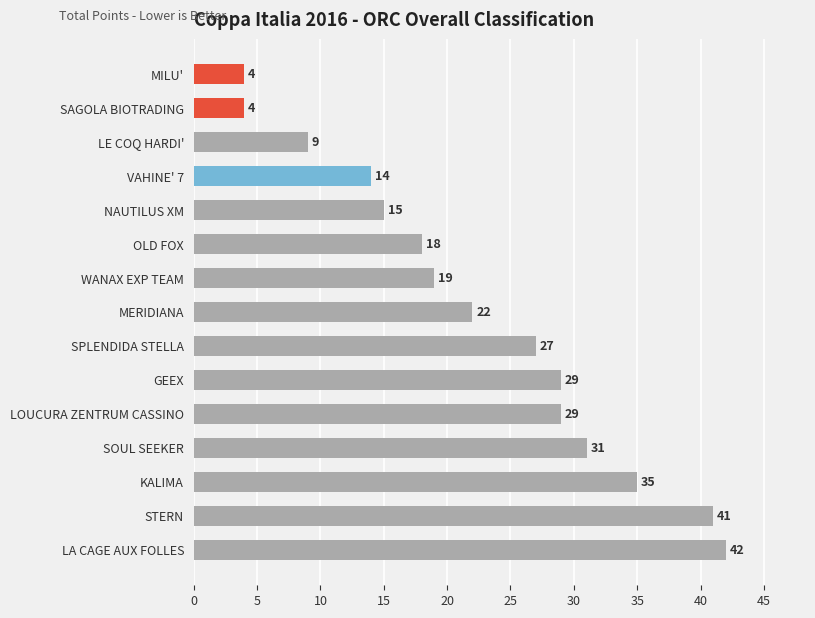

The chart shows a value of 63 at KALIMA. True or false?

False